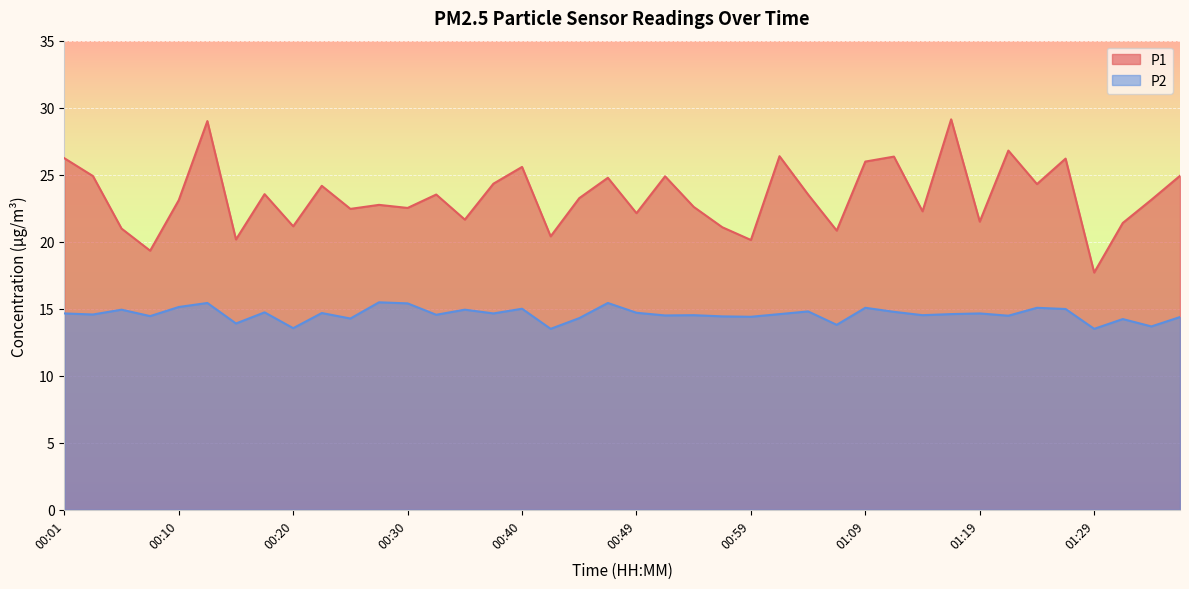

Is it true that P2 equals 22.5 at 00:49?

False